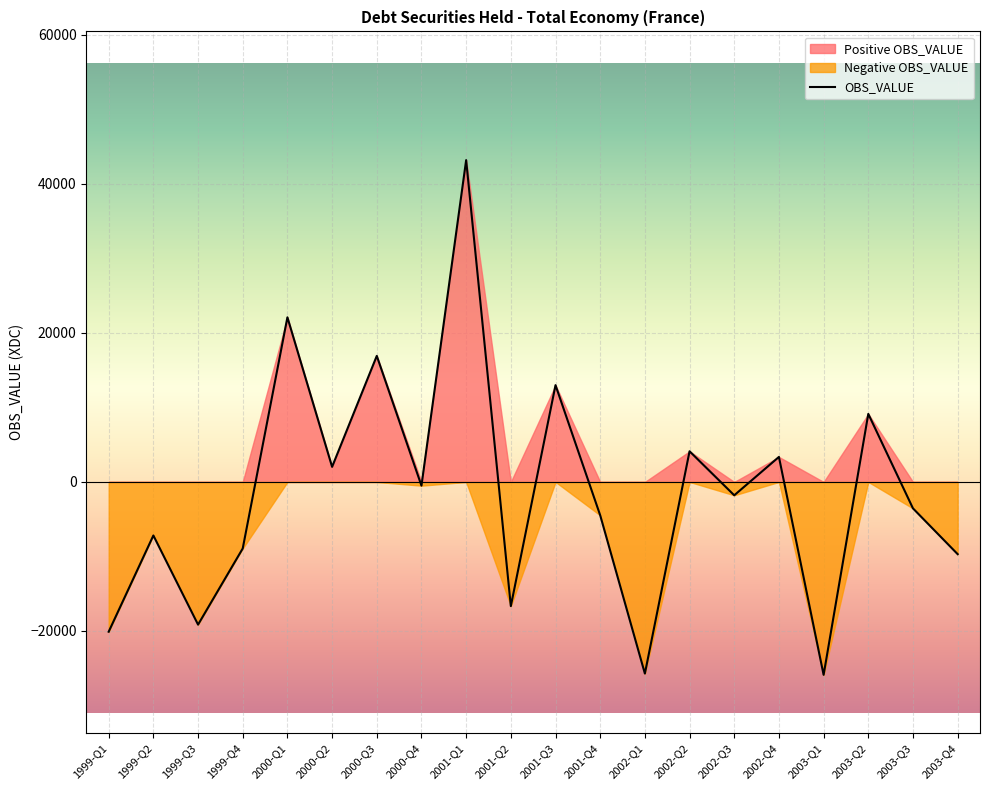

How many lines are shown in the chart?

1